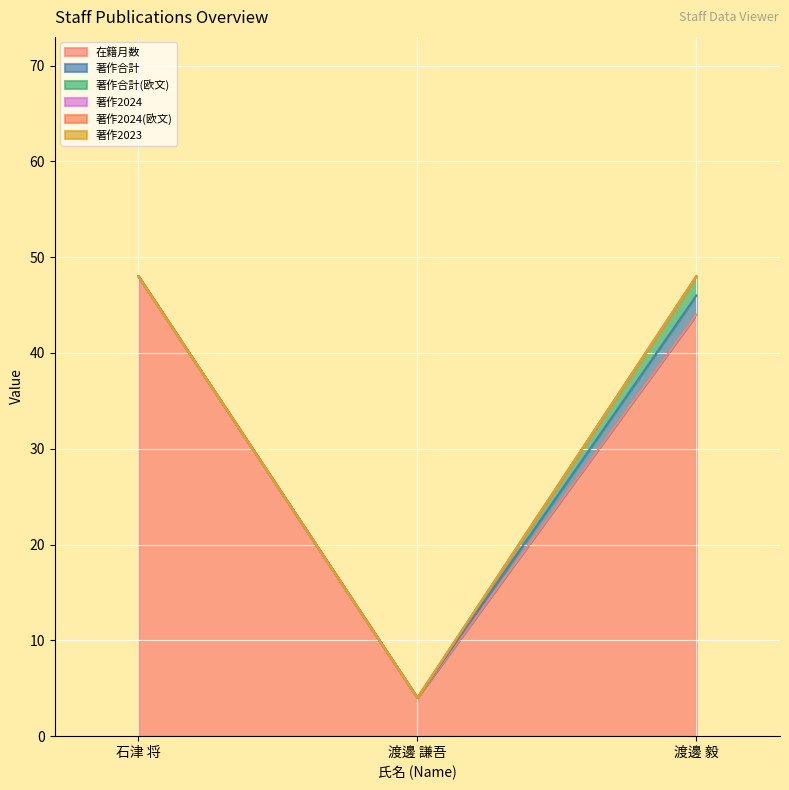

What is the sum of the 著作合計 values at 渡邊 謙吾 and 渡邊 毅?

2